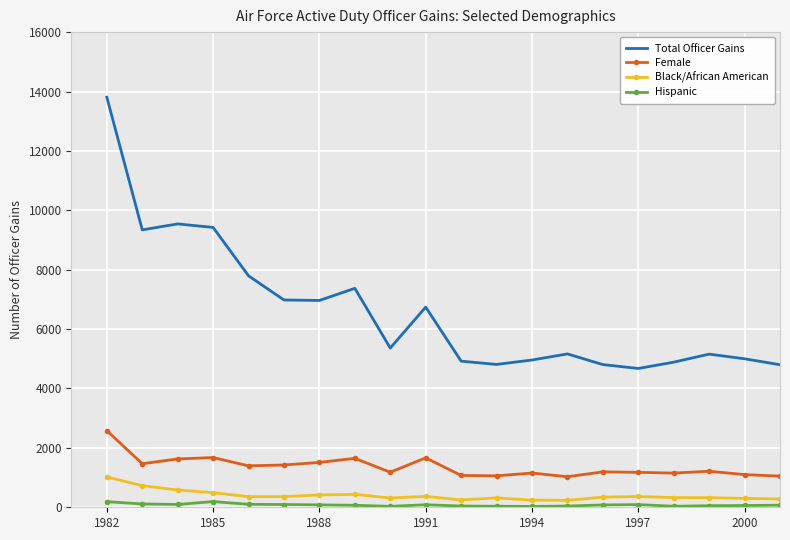

True or false: Total Officer Gains and Hispanic cross at least once.

False